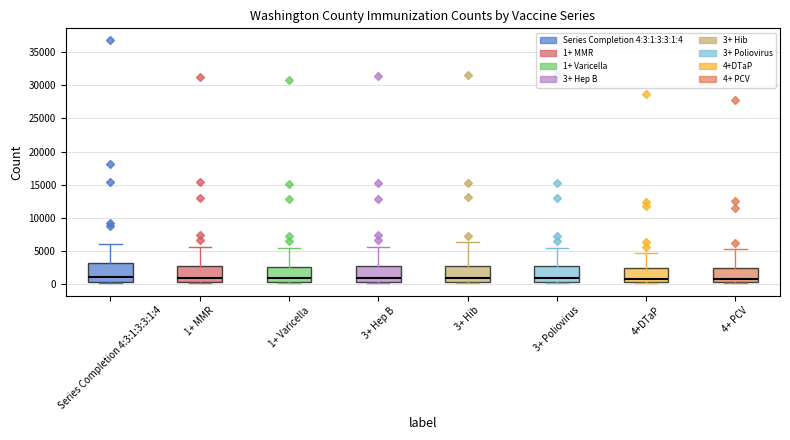

Reading left to right, read every box against the y-axis: the position of its median line, the range the box covers, and the ends of its whiskers. The values are not printed on the chart, so give them approximately, as read against the axis.

Series Completion 4:3:1:3:3:1:4: median 1000, box 500 to 3000, whiskers 0 to 6000
1+ MMR: median 1000, box 0 to 2500, whiskers 0 (just below the box's lower edge) to 5500
1+ Varicella: median 1000, box 0 to 2500, whiskers 0 (just below the box's lower edge) to 5500
3+ Hep B: median 1000, box 0 to 2500, whiskers 0 (just below the box's lower edge) to 5500
3+ Hib: median 1000, box 0 to 2500, whiskers 0 (just below the box's lower edge) to 6500
3+ Poliovirus: median 1000, box 0 to 2500, whiskers 0 (just below the box's lower edge) to 5500
4+DTaP: median 500, box 0 to 2500, whiskers 0 (just below the box's lower edge) to 4500
4+ PCV: median 500, box 0 to 2500, whiskers 0 (just below the box's lower edge) to 5000